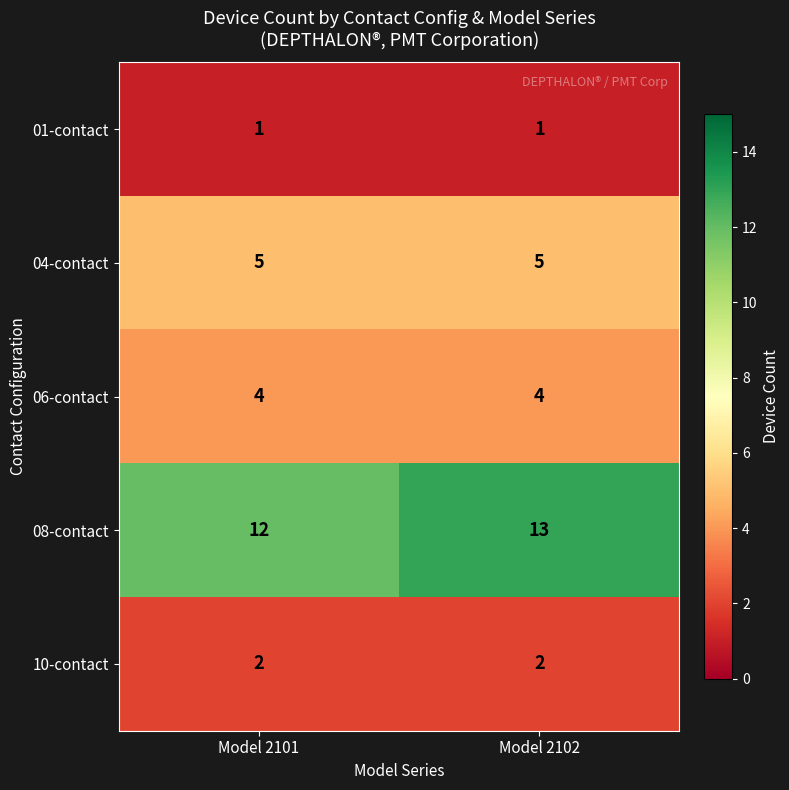

At which category does the chart reach its peak across all series?

Model 2102